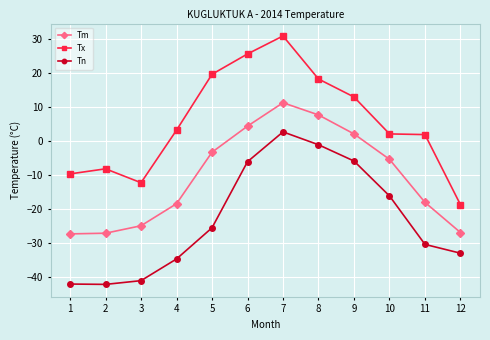

True or false: Tm and Tx cross at least once.

False